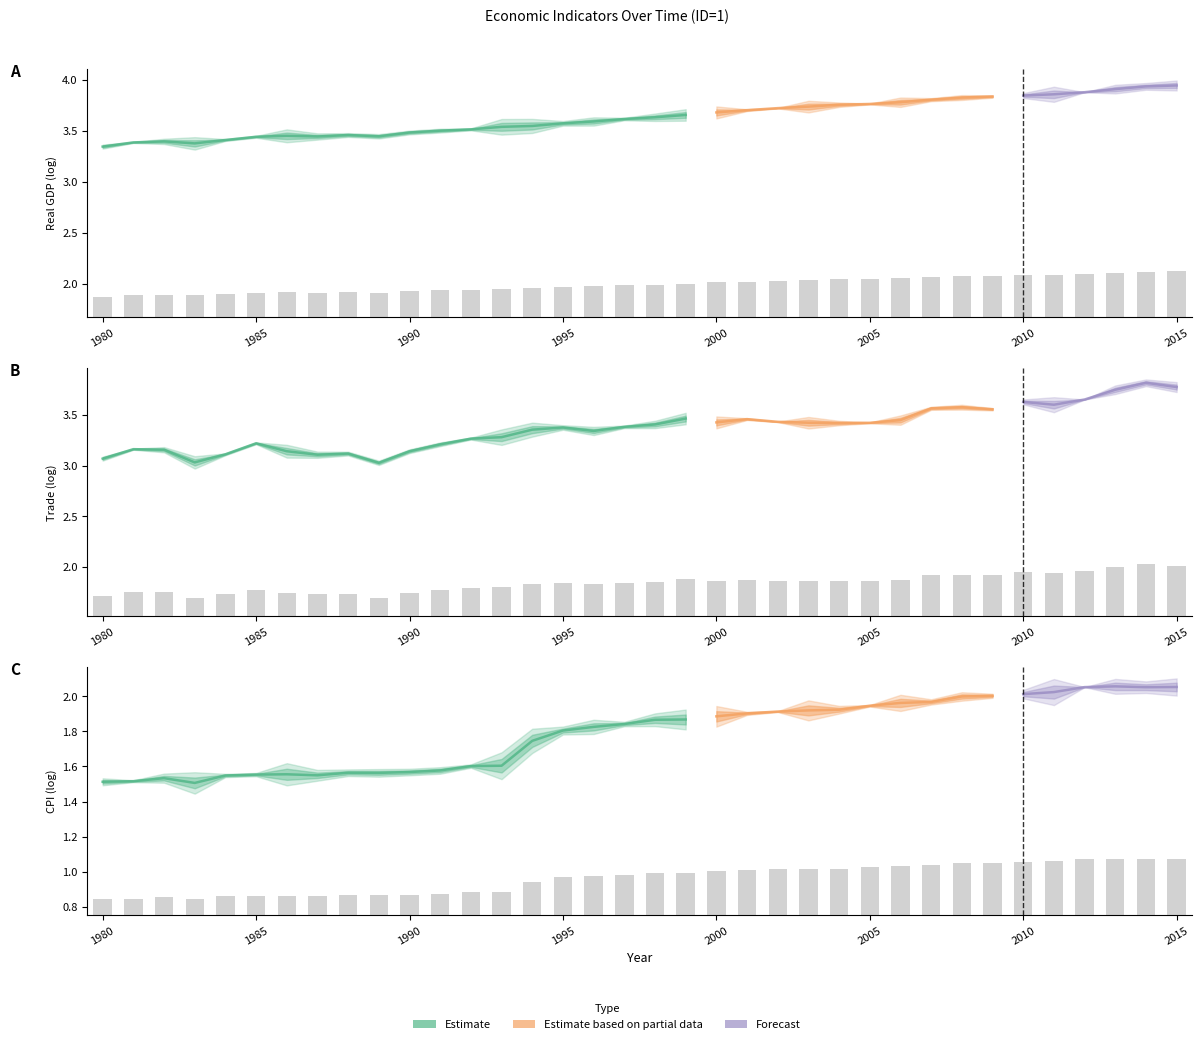

How many groups of bars are there?

36